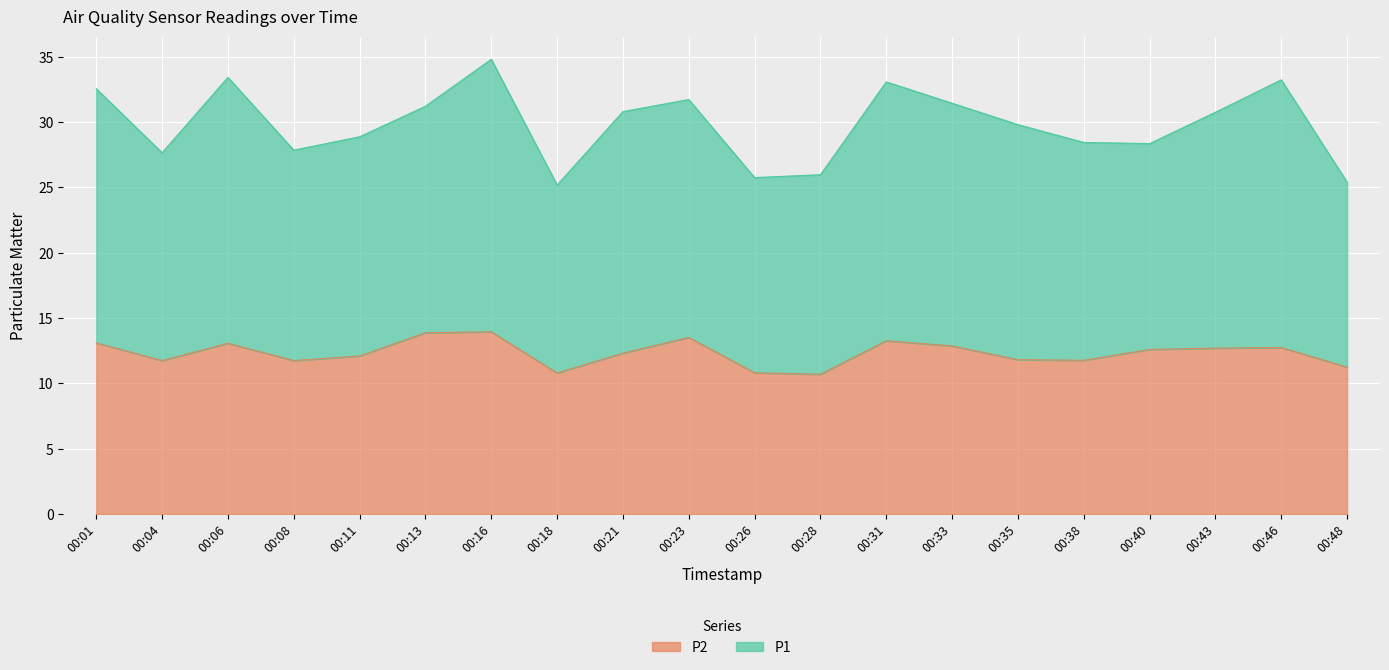

What is the difference between the values at 00:40 and 00:31?

0.7